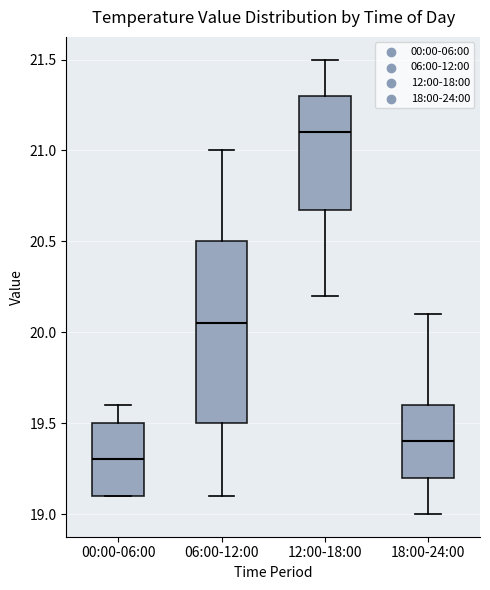

Which box is the tallest, from its lower edge to its upper edge?

06:00-12:00